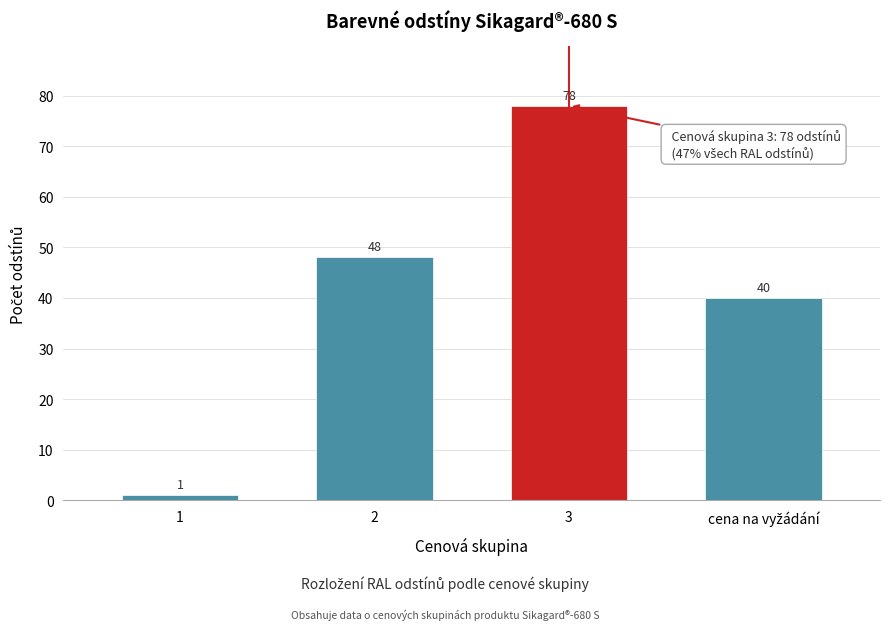

Reading left to right, what are all the values shown in this chart?

1	48	78	40